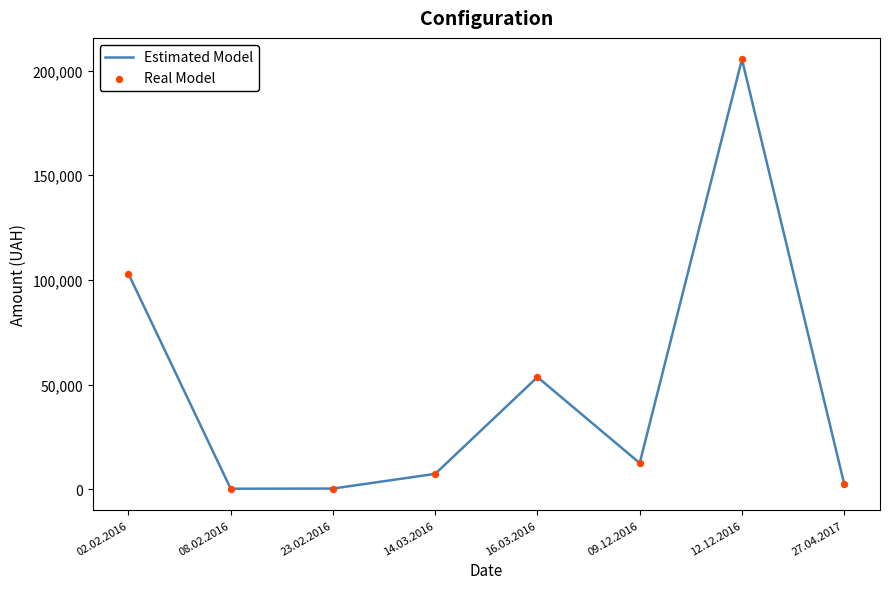

What is the difference between the second highest and second lowest values?

102605.4